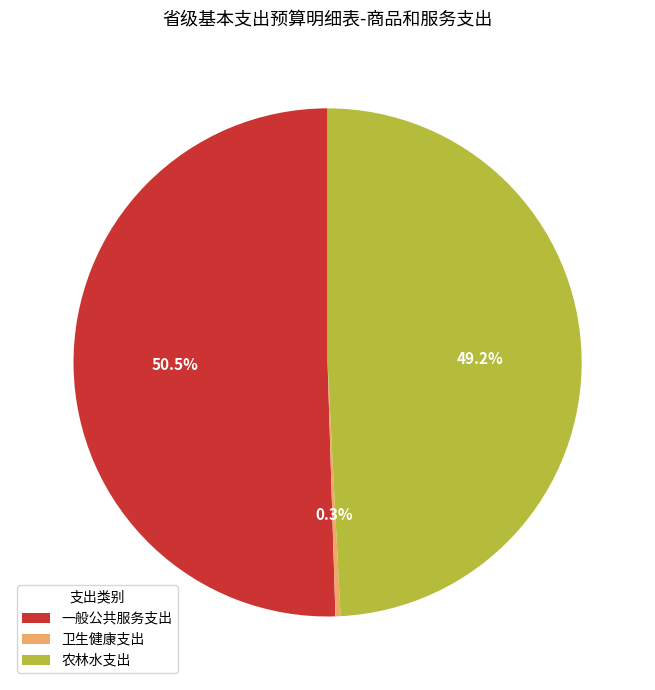

To the nearest percent, what portion does 农林水支出 represent?

49%